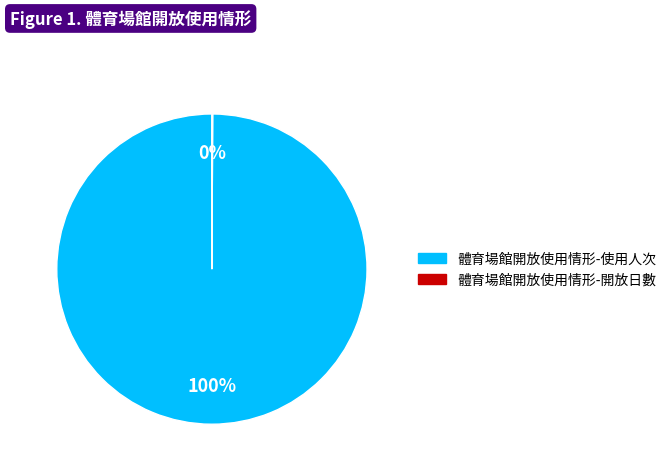

Is there a majority slice in this chart?

Yes